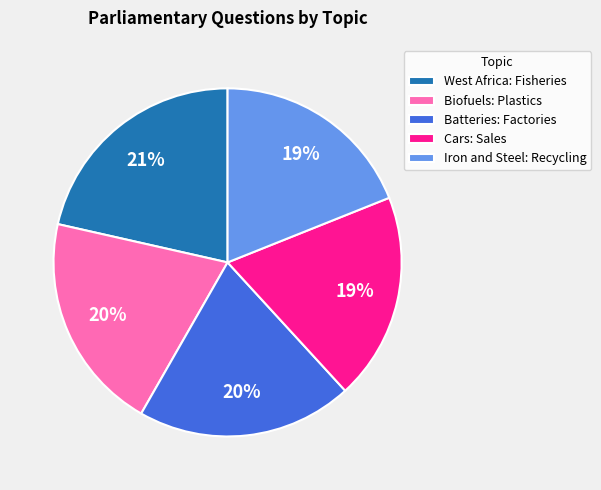

To the nearest percent, what portion does West Africa: Fisheries represent?

21%